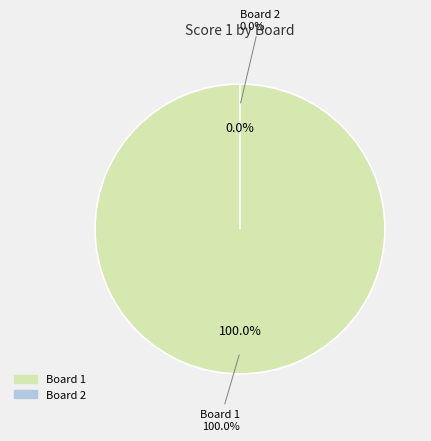

What is the change in value from 1 to 2?

-11